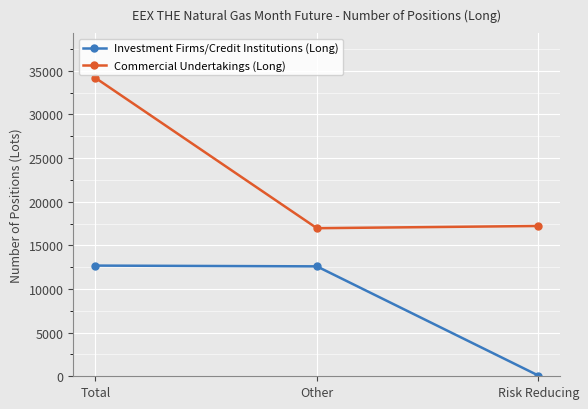

What is the greatest value displayed?

34193